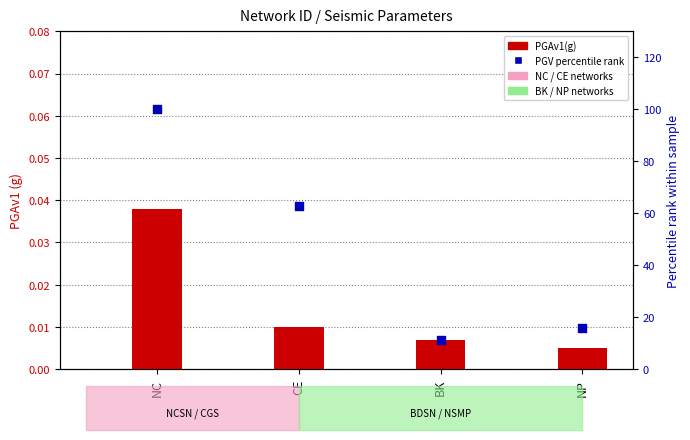

Which series contains the lowest Y value?

PGAv1(g)